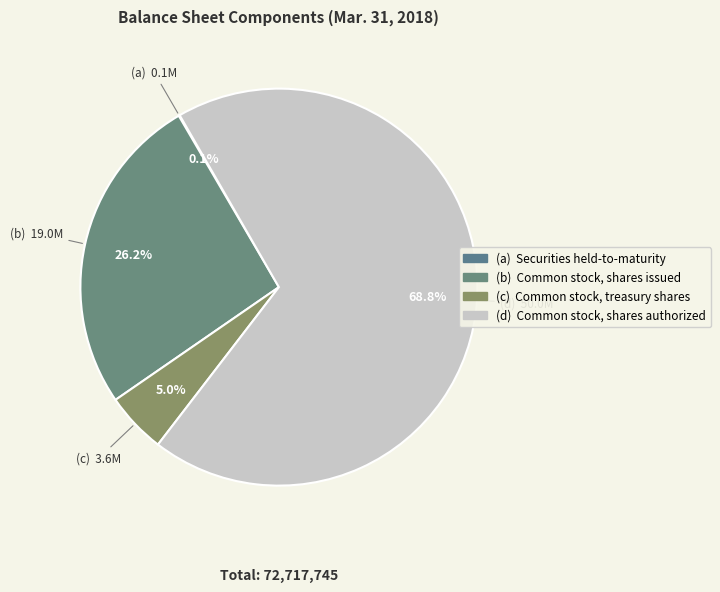

How many slices are in this pie chart?

4